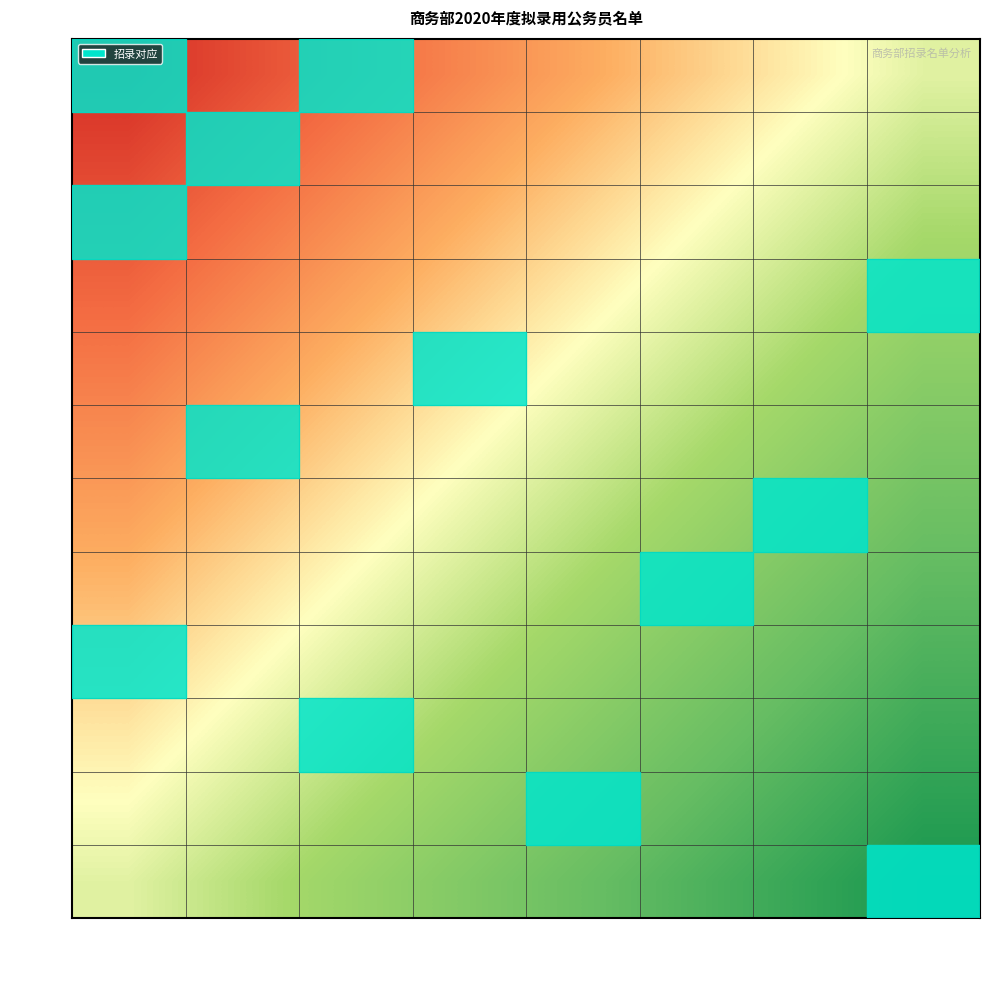

Which series has the widest spread of values?

曹梦迪